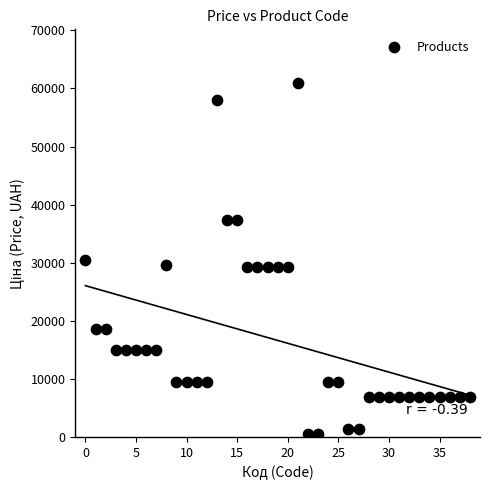

What is the range of Y values (max minus min)?

60438.7